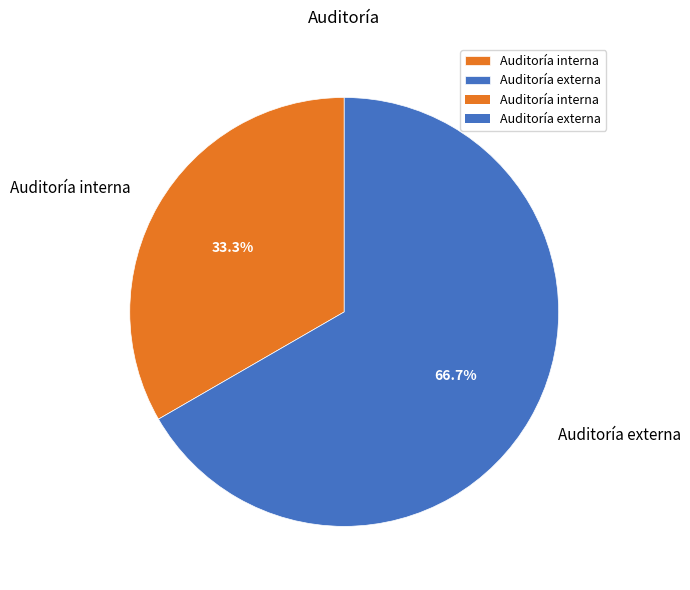

What portion of the pie excludes Auditoría externa?

33.3%